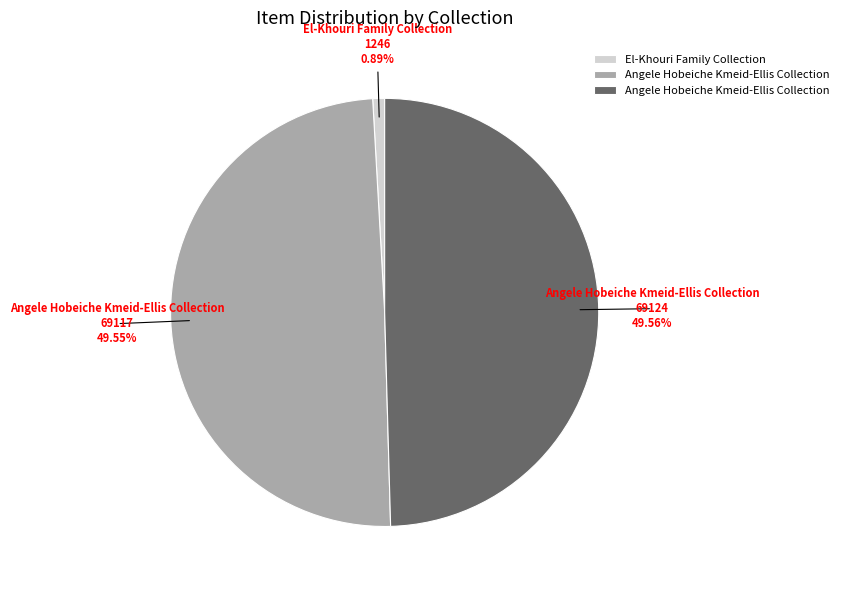

Is there any slice that represents more than half of the pie?

No